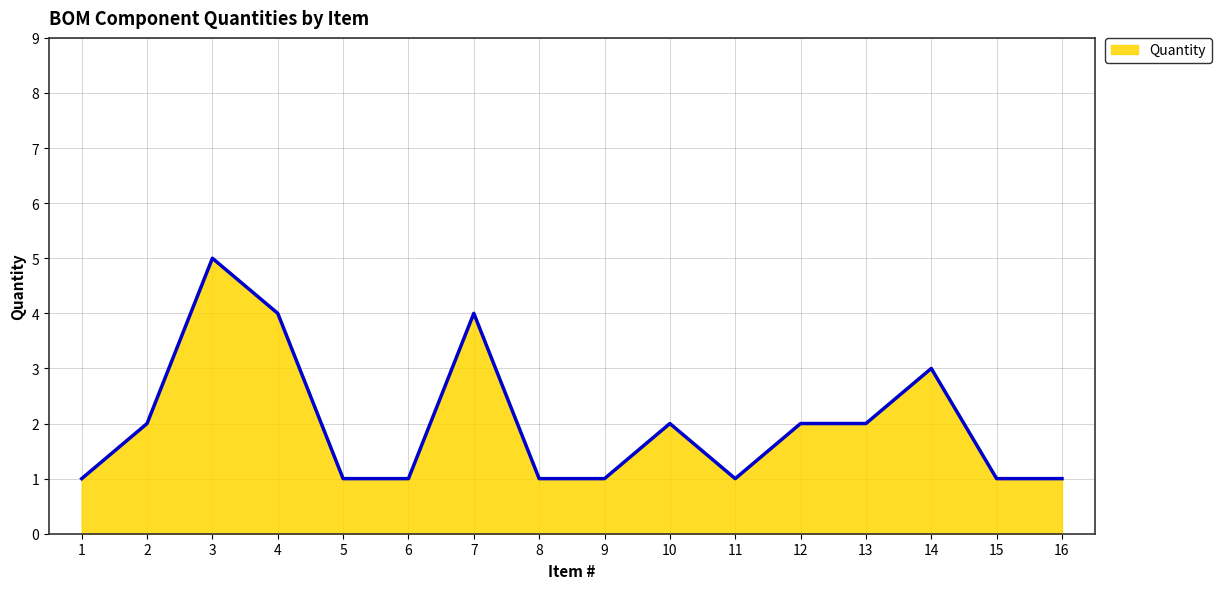

True or false: the data shows 1 at 13.

False